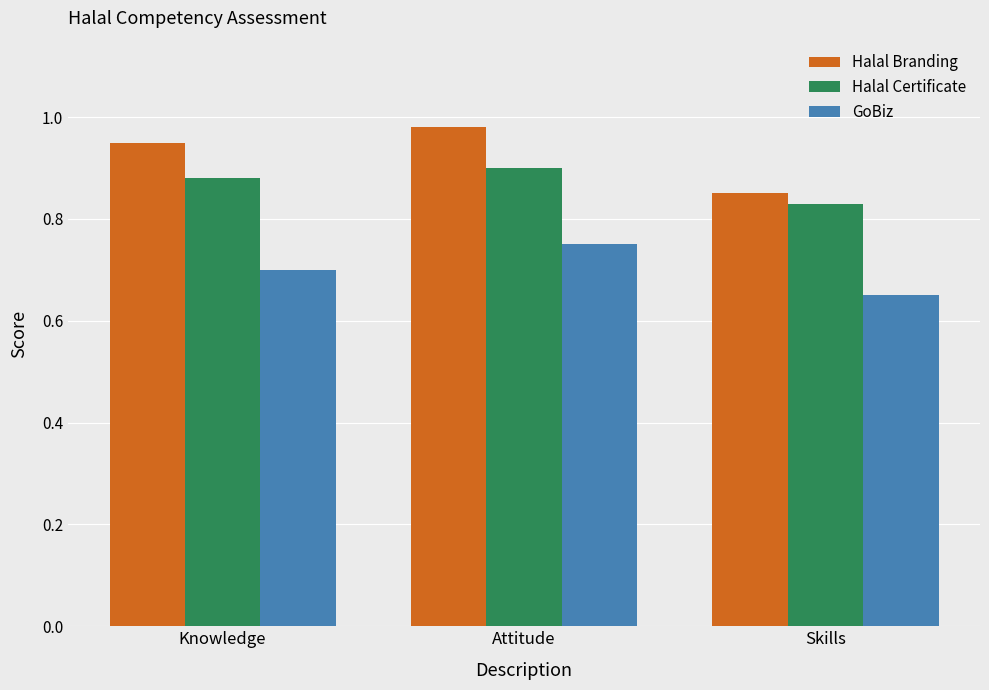

True or false: Halal Branding has a value of 1.3 at Attitude.

False